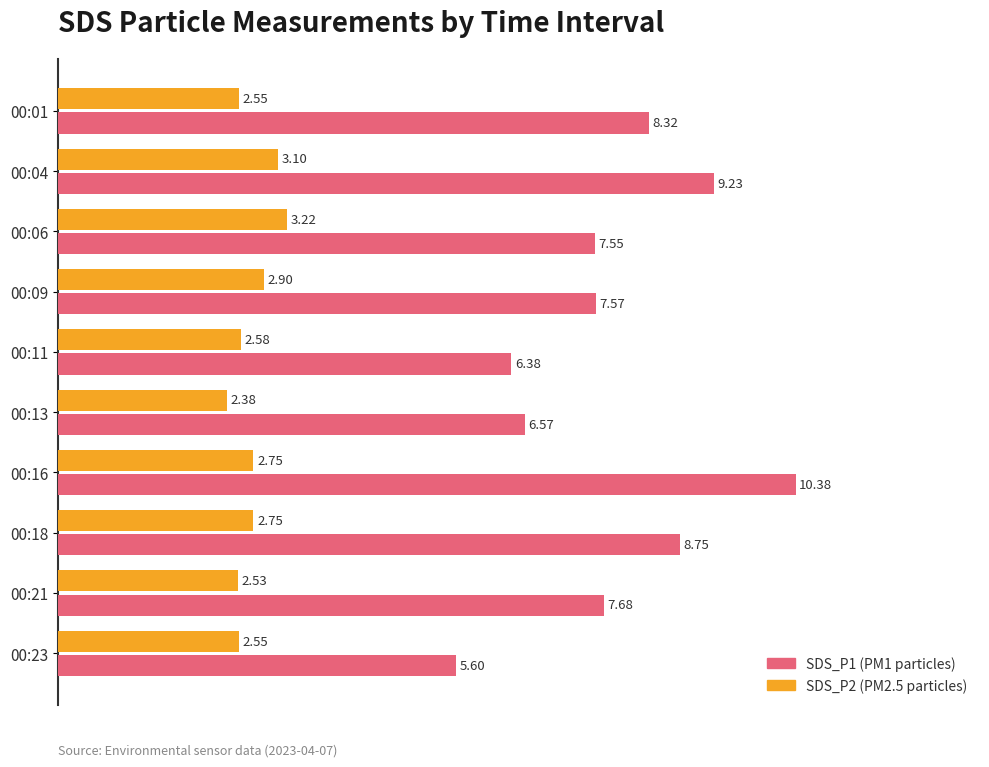

What is the total value across all series at 00:04?

12.3